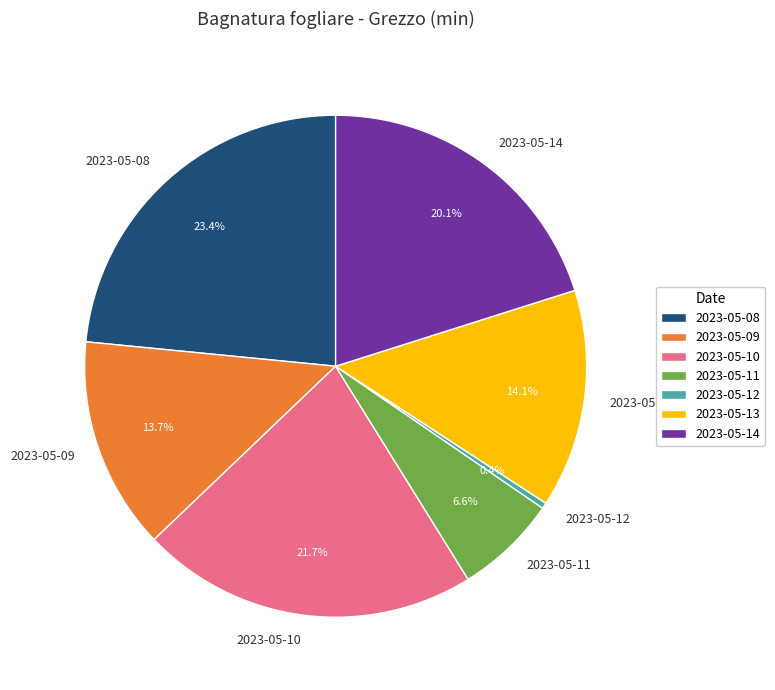

Approximately how many times larger is the value at 2023-05-10 compared to 2023-05-08?

0.9